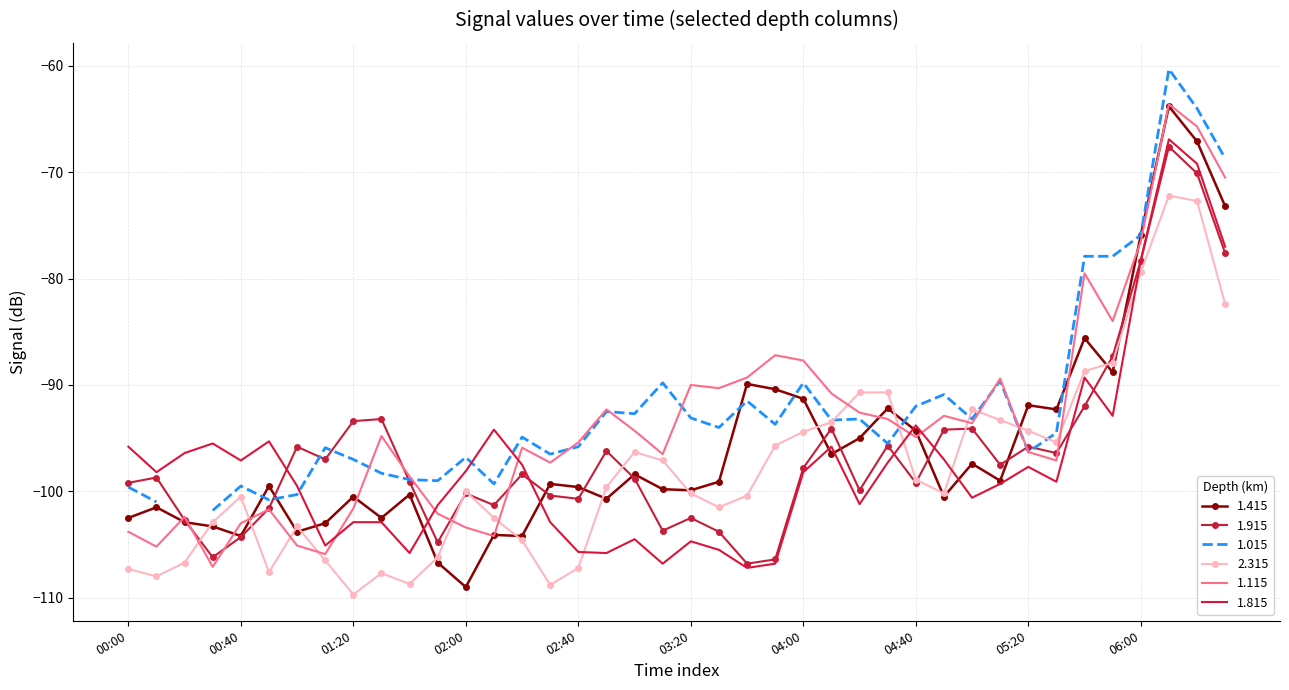

What is the highest value of the 1.115 series?

-63.6